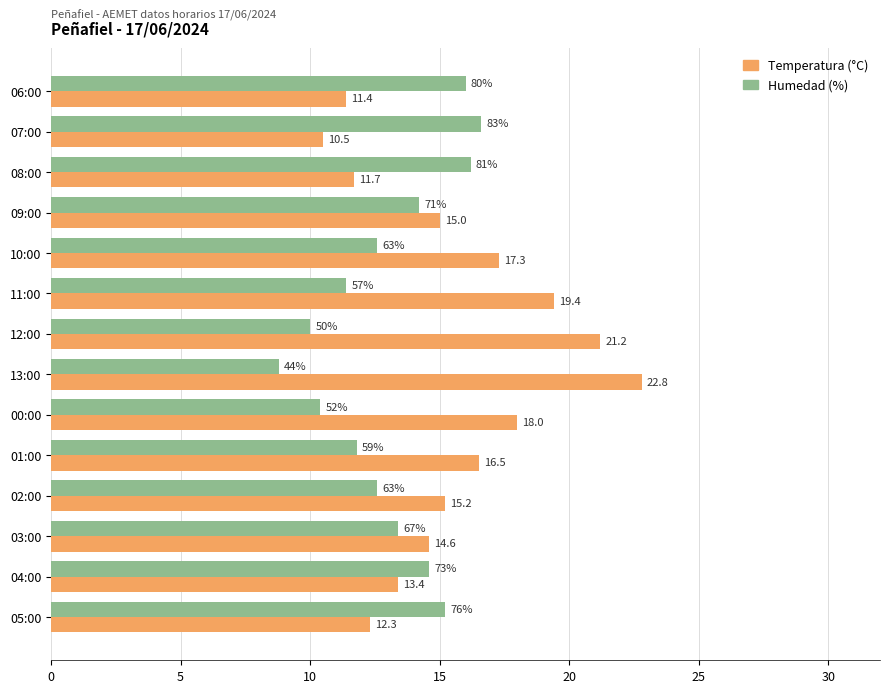

What are all the series names shown in the legend?

Temperatura (°C), Humedad (%)